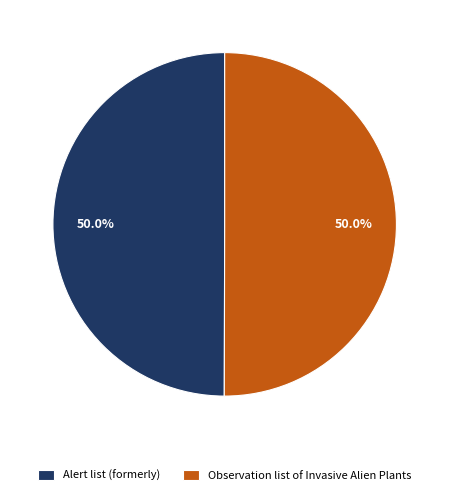

What portion of the pie excludes Observation list of Invasive Alien Plants?

50.0%